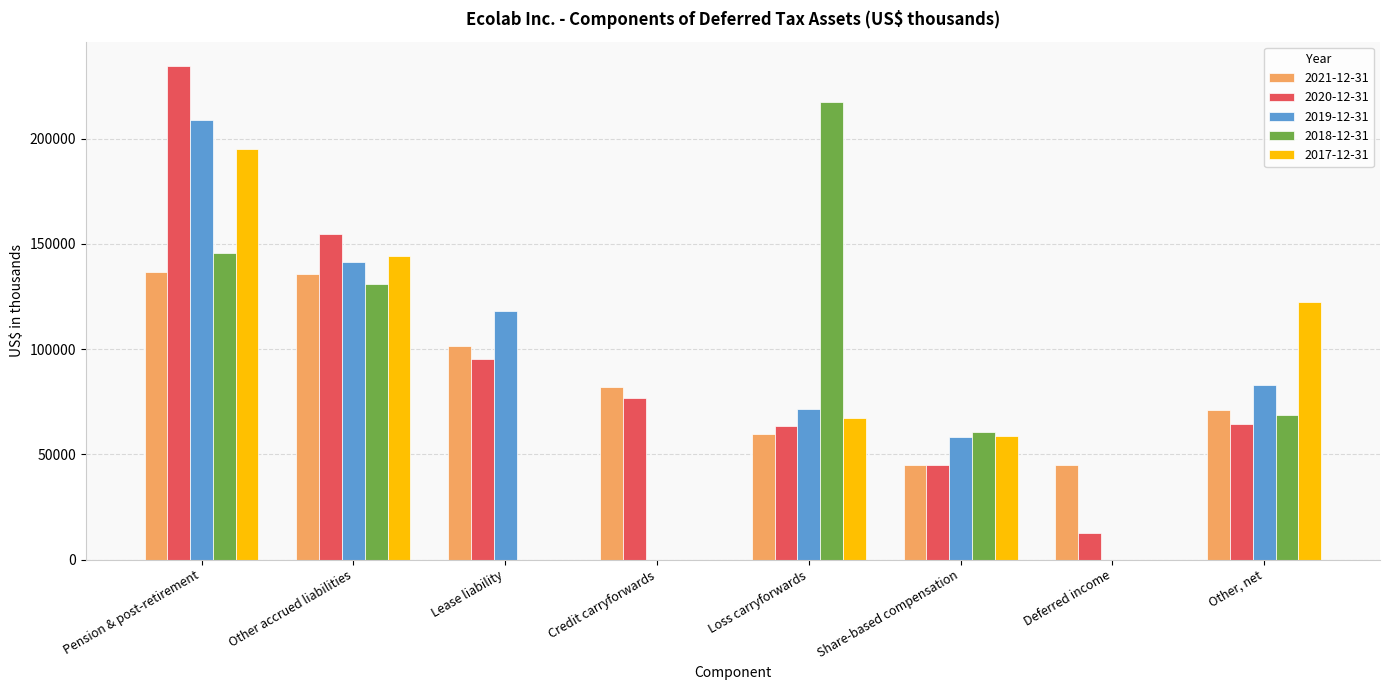

At which category is the sum across all series the highest?

Pension & post-retirement